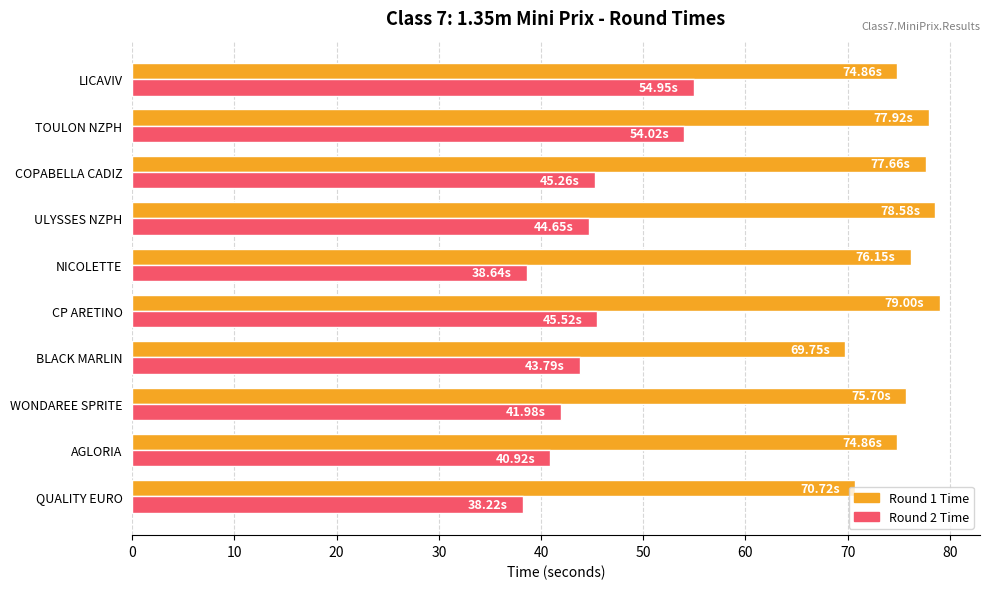

What is the total value across all series at ULYSSES NZPH?

123.2